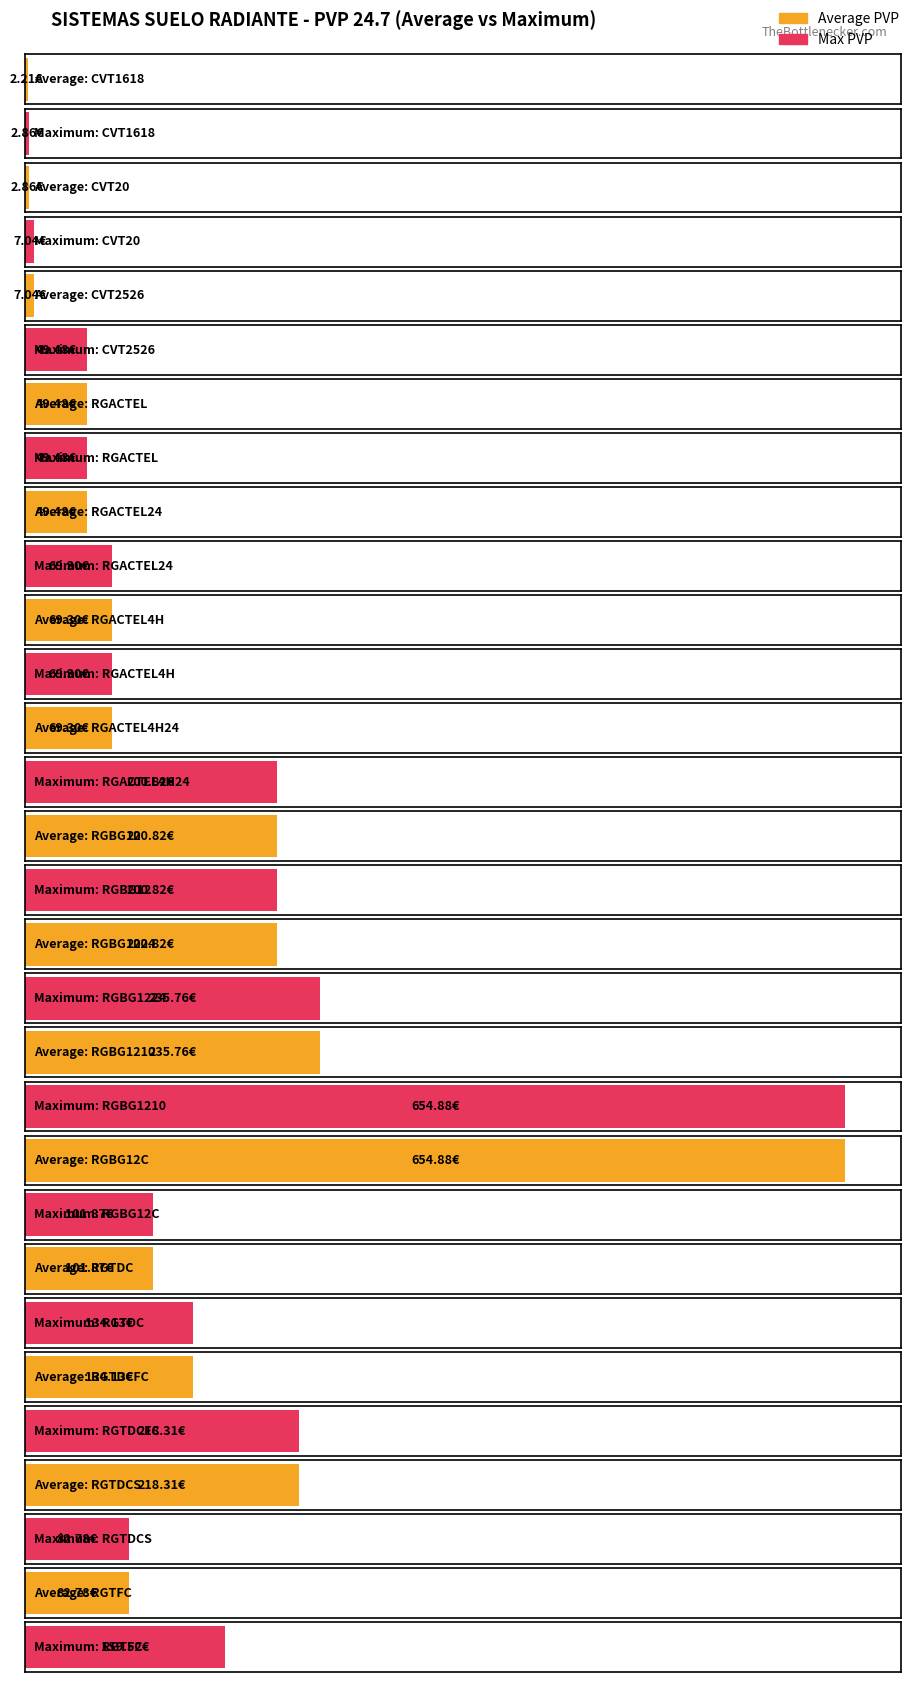

What is the greatest value displayed?

654.9